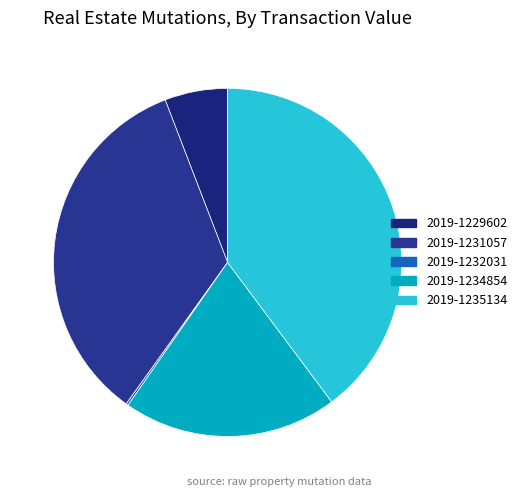

What is the largest slice in the pie chart?

2019-1235134